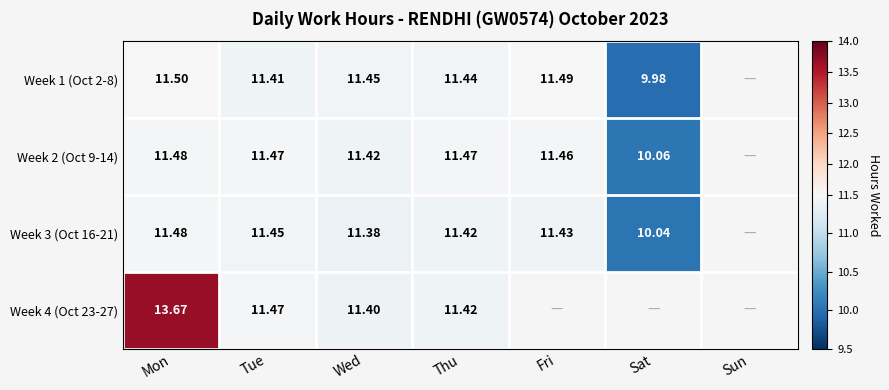

Is the value of Week 3 (Oct 16-21) at Fri greater than the value of Week 4 (Oct 23-27) at Thu?

Yes